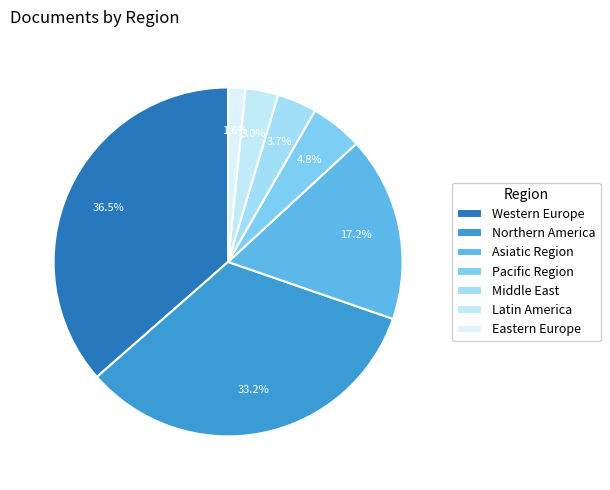

Approximately how many times larger is the value at Middle East compared to Latin America?

1.2